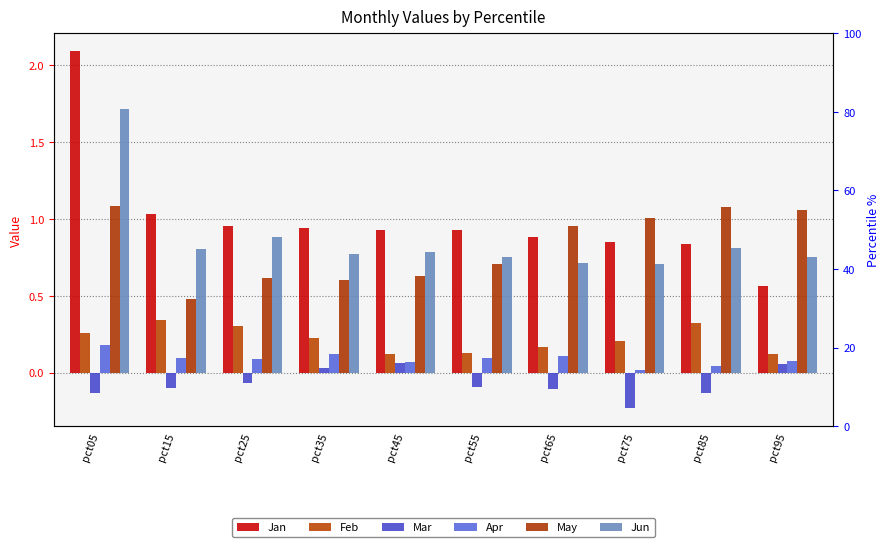

What is the value of the Mar bar at the 5th from the left?

0.1